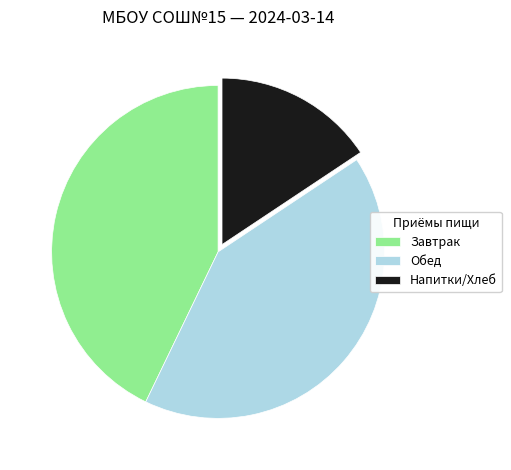

Is there any slice that represents more than half of the pie?

No